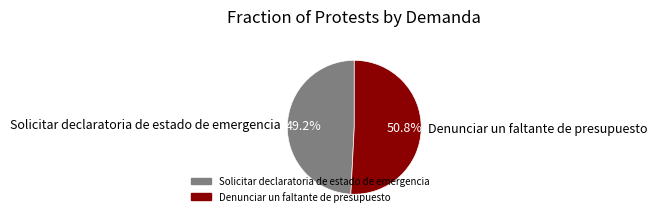

Does Denunciar un faltante de presupuesto account for over 50% of the chart?

Yes